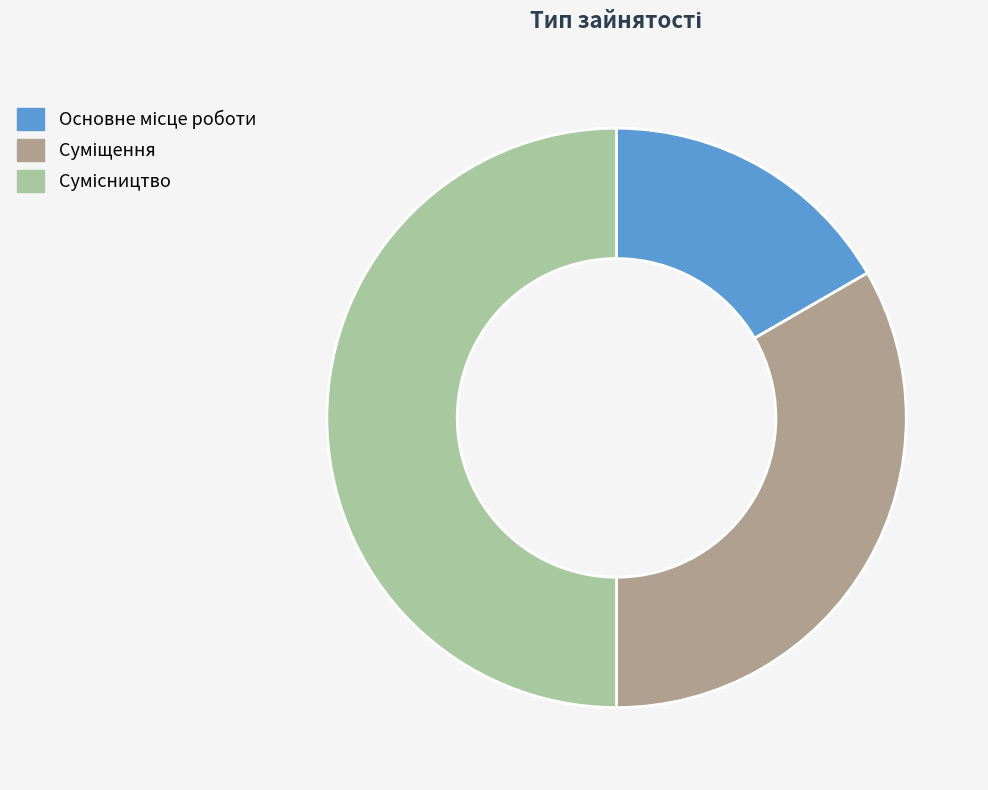

To the nearest percent, what portion does Основне місце роботи represent?

17%